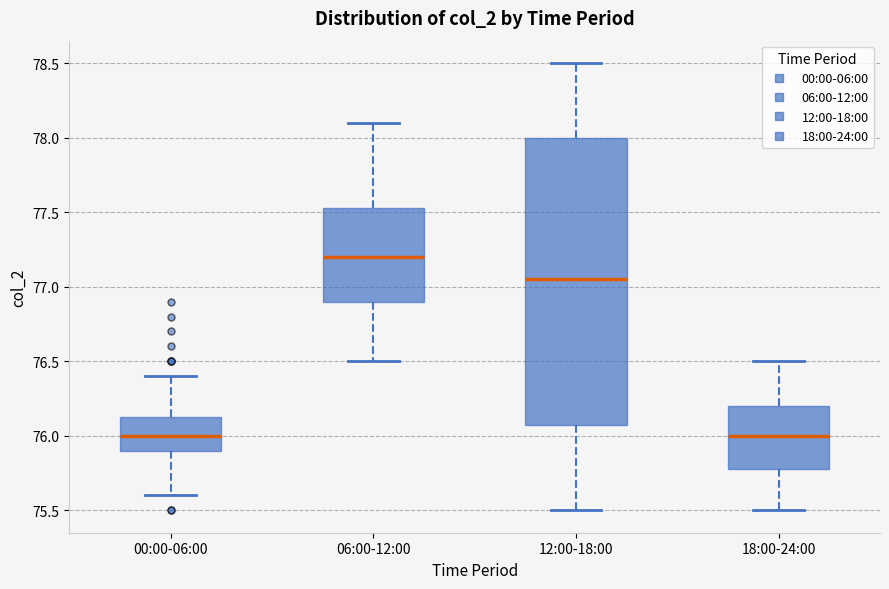

Reading left to right, transcribe this box plot: for each box, give where its median line is, the range the box spans, and where its two whiskers end, as read against the y-axis. The values are not printed on the chart, so give them approximately, as read against the axis.

00:00-06:00: median 76.00, box 75.90 to 76.15, whiskers 75.60 to 76.40
06:00-12:00: median 77.20, box 76.90 to 77.55, whiskers 76.50 to 78.10
12:00-18:00: median 77.05, box 76.10 to 78.00, whiskers 75.50 to 78.50
18:00-24:00: median 76.00, box 75.80 to 76.20, whiskers 75.50 to 76.50